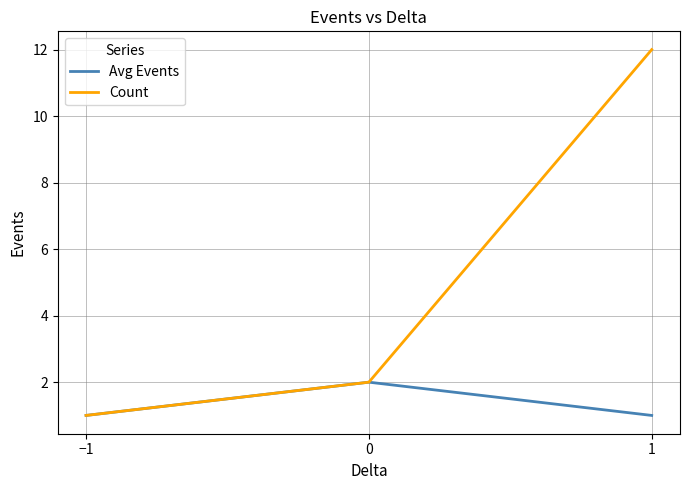

How many Avg Events values are between 1 and 2?

3